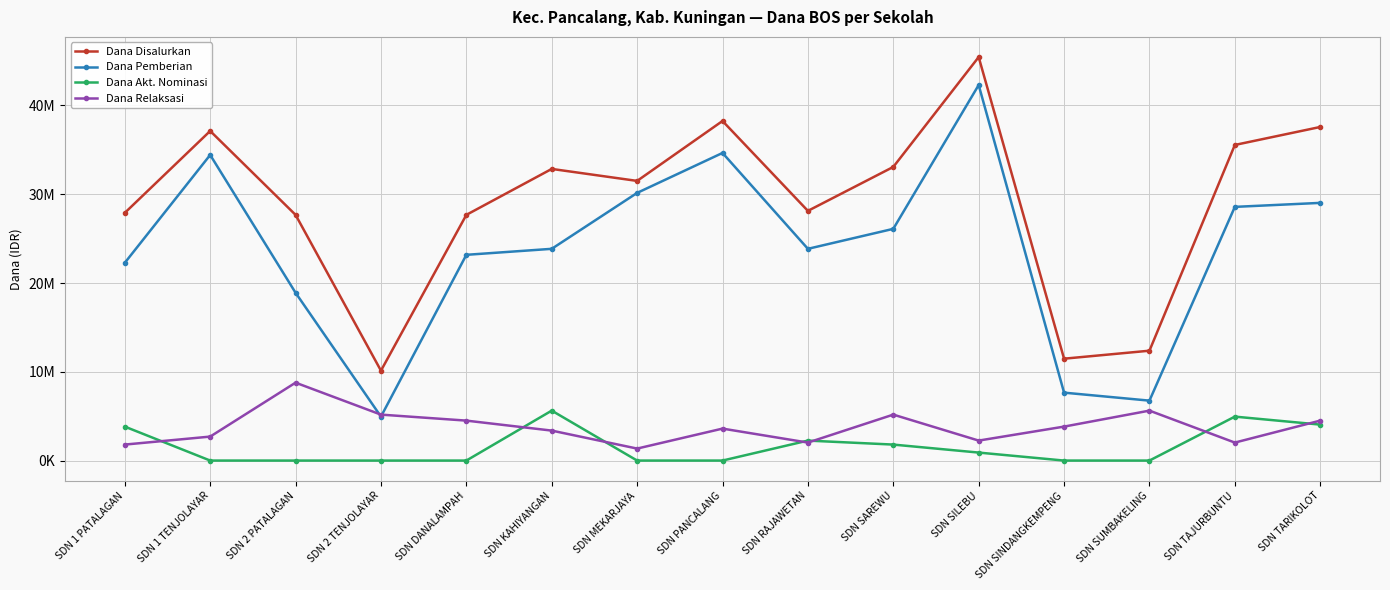

Is this an area chart (filled region under the line)?

No